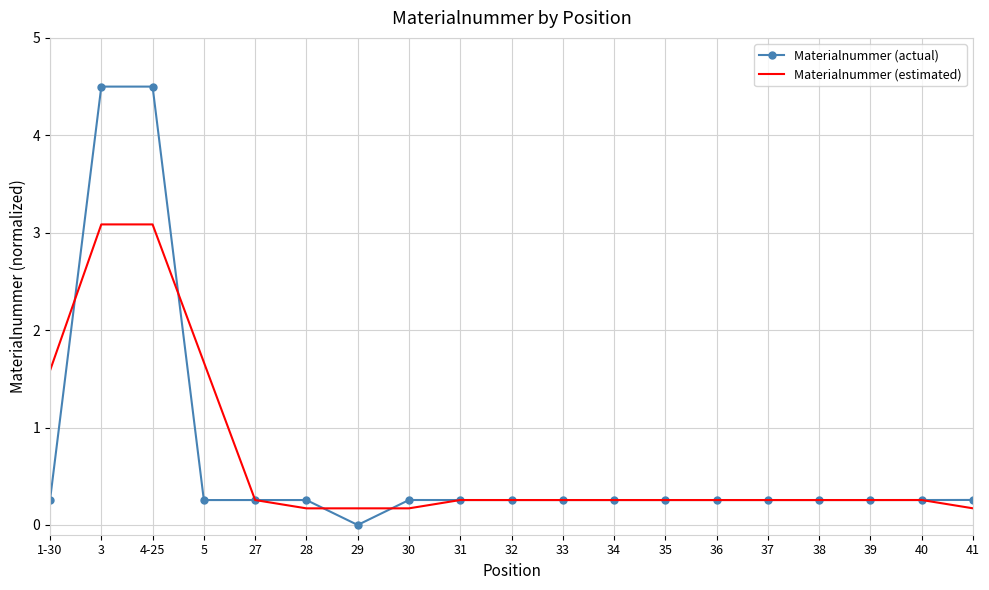

What position from the right is 29?

13